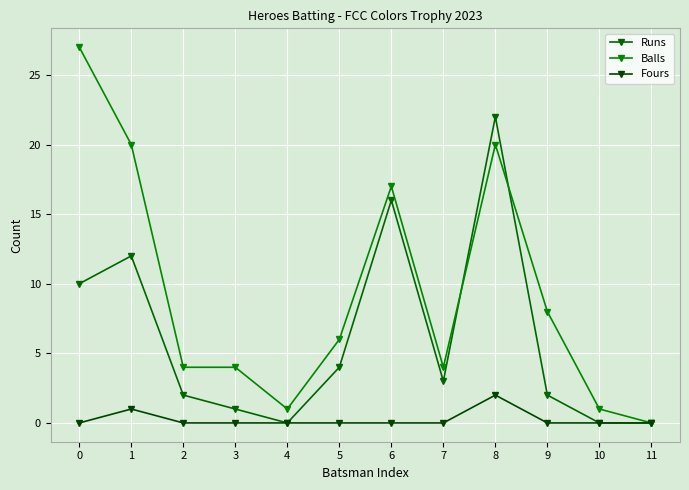

How many interior local peaks does the Runs series have?

3